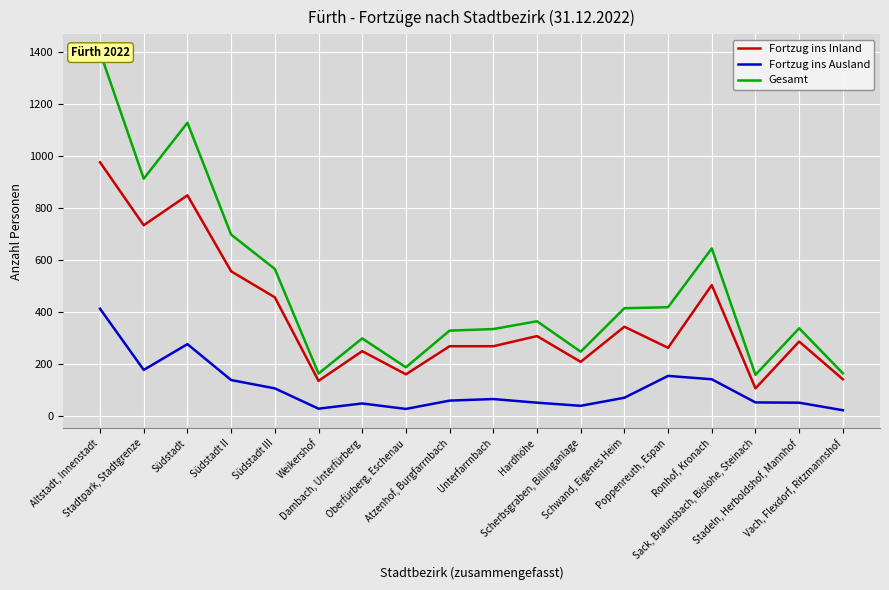

What is the total value across all series at Südstadt III?

1127